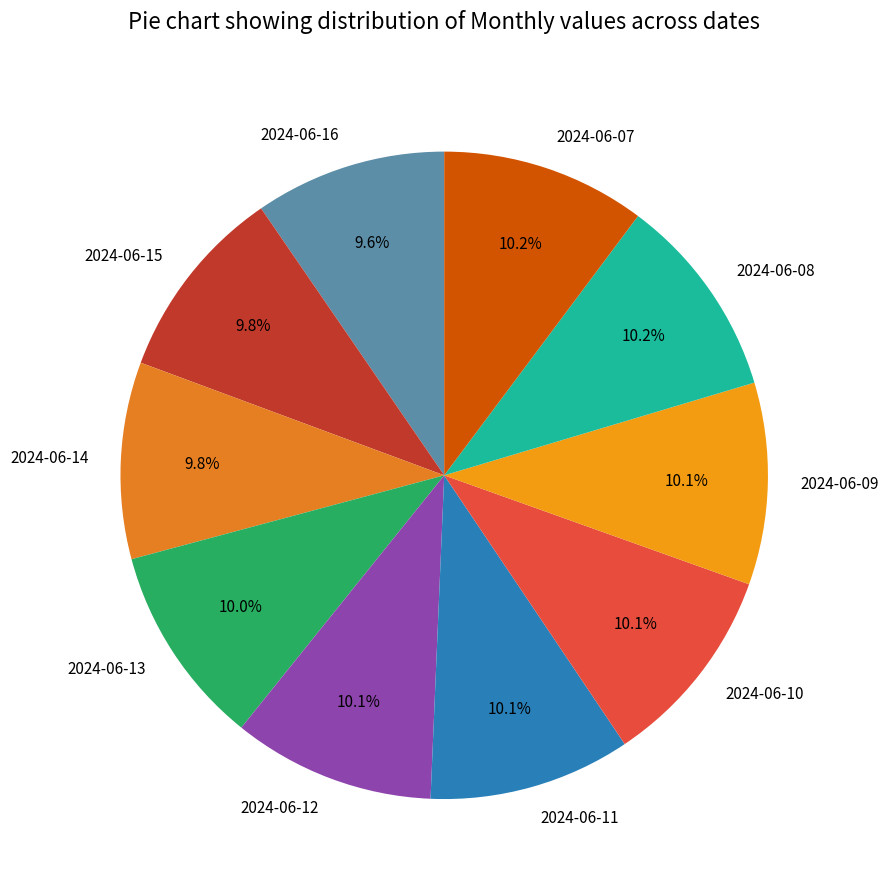

The 2024-06-12 slice represents 10% of the pie. True or false?

True